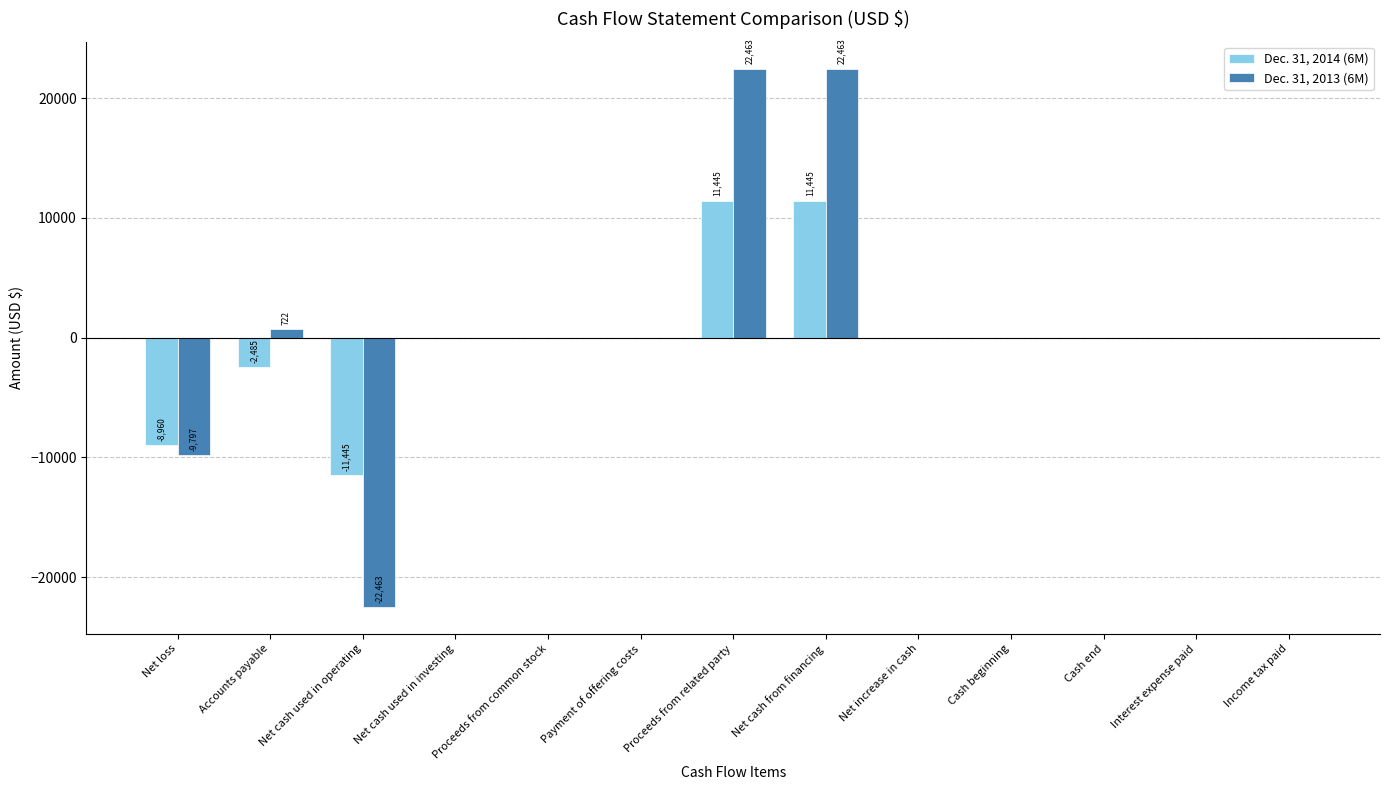

True or false: Dec. 31, 2014 (6M) has a value of 0 at Interest expense paid.

True